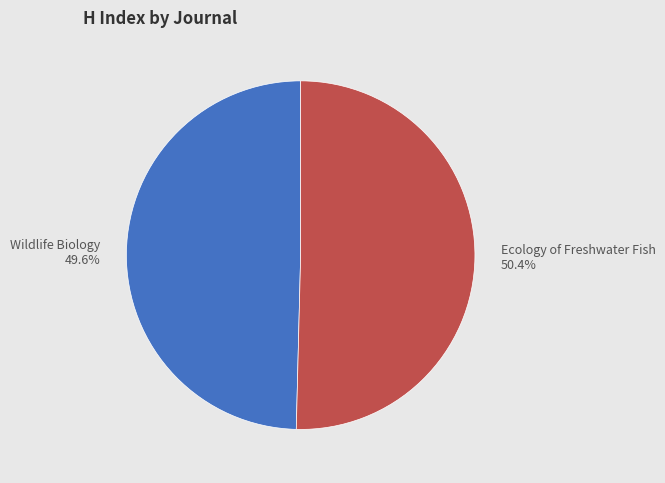

Rank the categories by value from highest to lowest.

Ecology of Freshwater Fish, Wildlife Biology